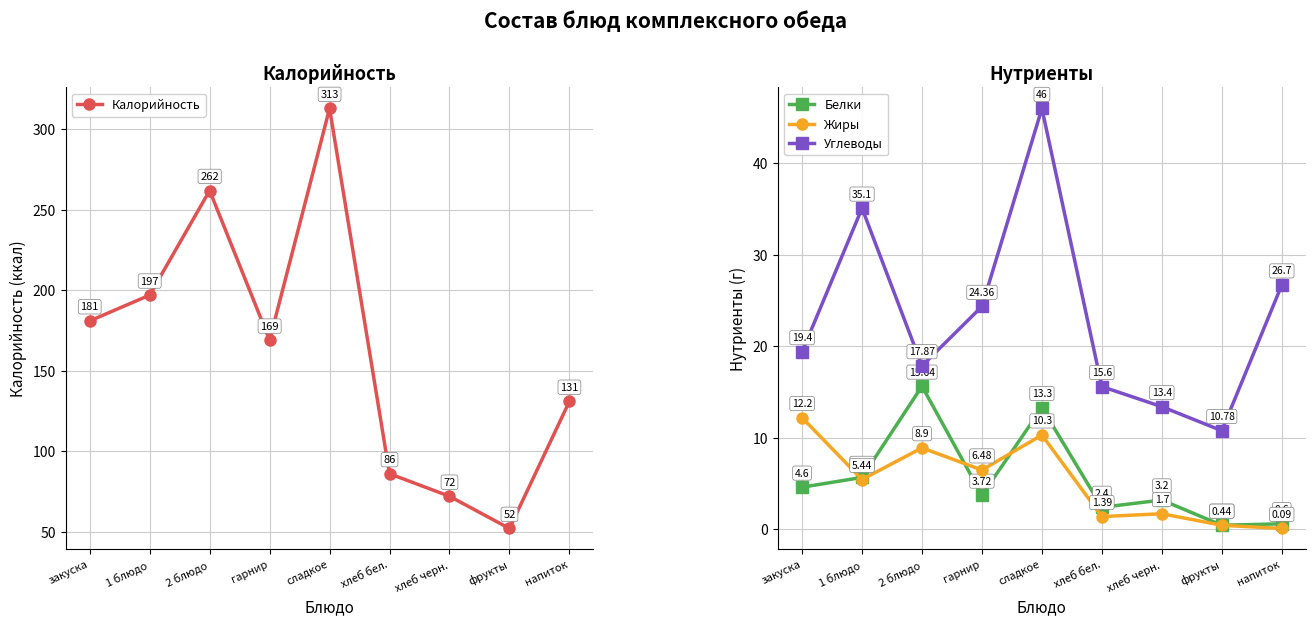

How many interior local peaks does the Углеводы series have?

2